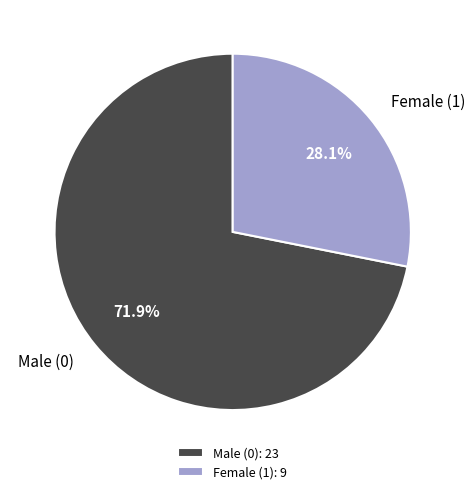

The Male (0) slice represents 84% of the pie. True or false?

False